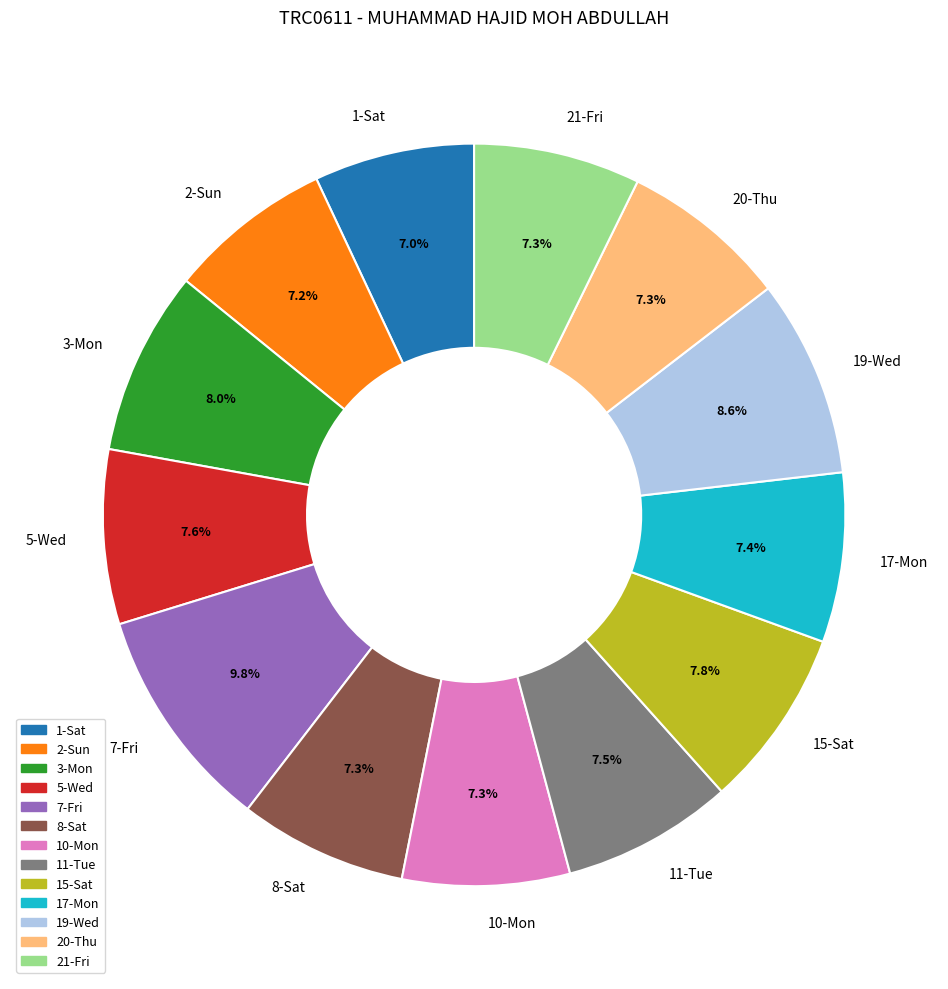

Is 20-Thu the majority of the pie?

No